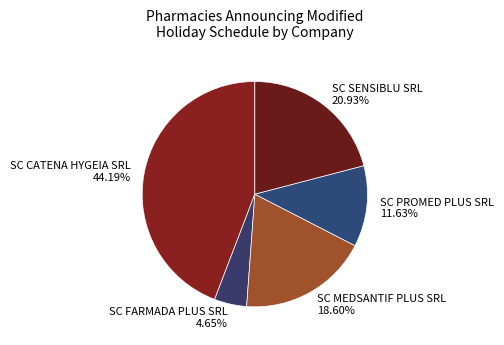

What portion of the pie excludes SC CATENA HYGEIA SRL?

55.8%